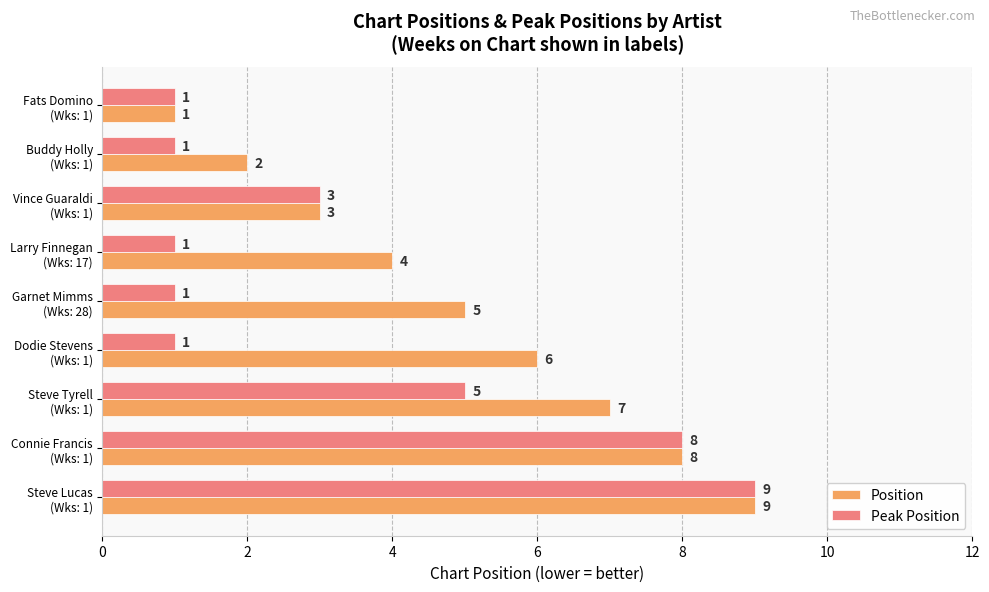

List the series in order of their overall mean, highest first.

Position, Peak Position